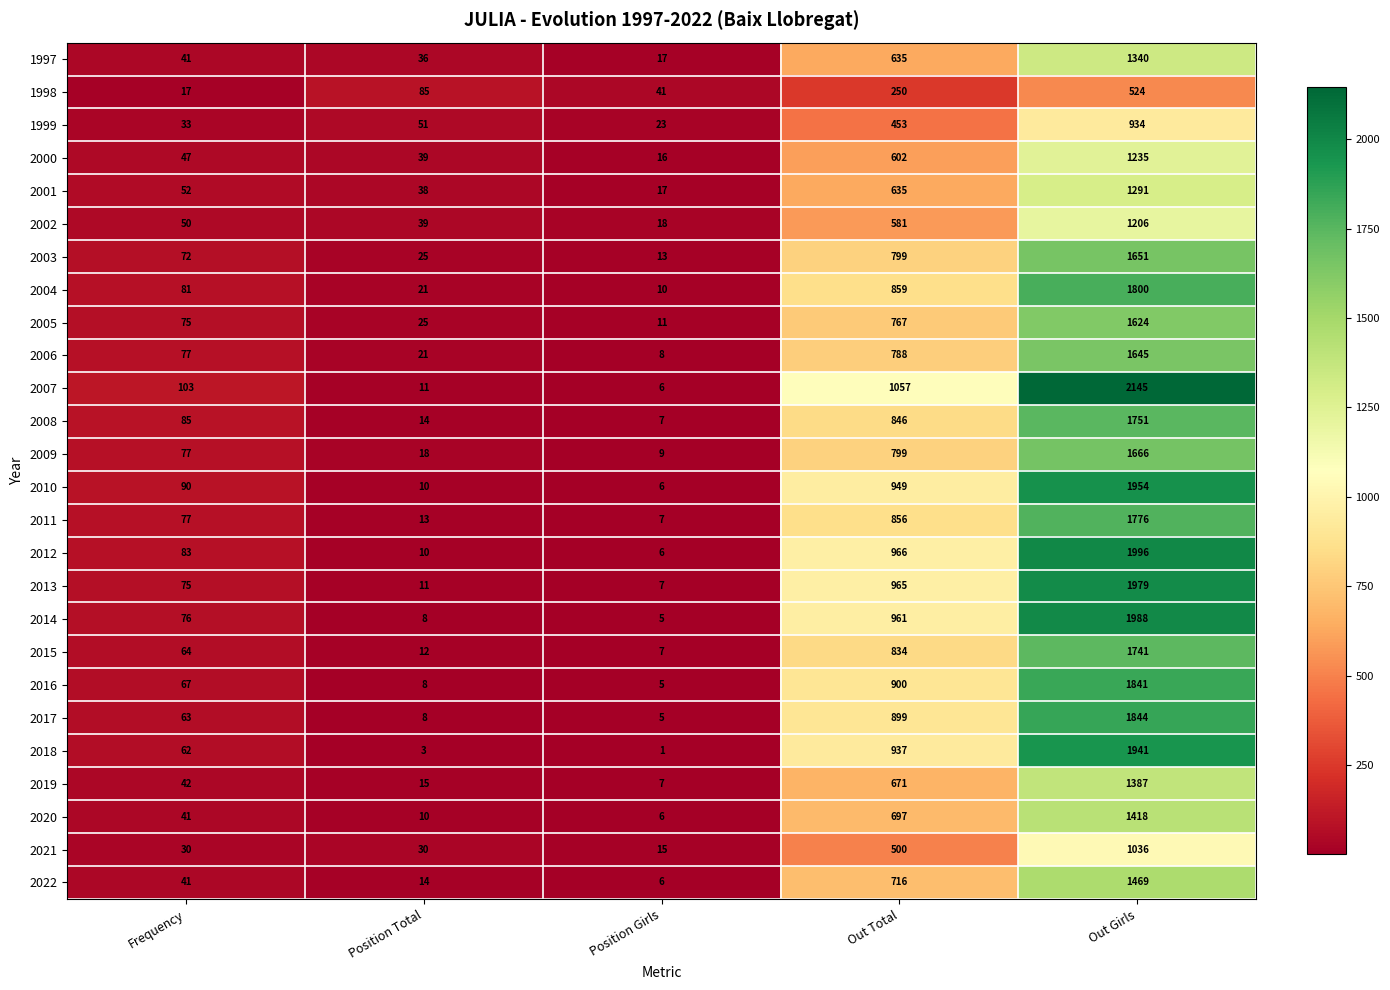

The value of 2014 at Position Total is 8. True or false?

True